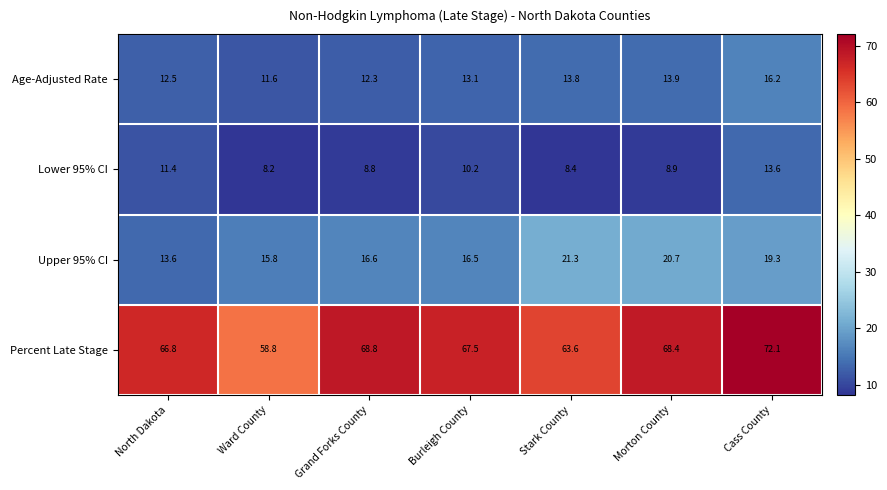

At Burleigh County, list the series in order from smallest to largest.

Lower 95% CI, Age-Adjusted Rate, Upper 95% CI, Percent Late Stage